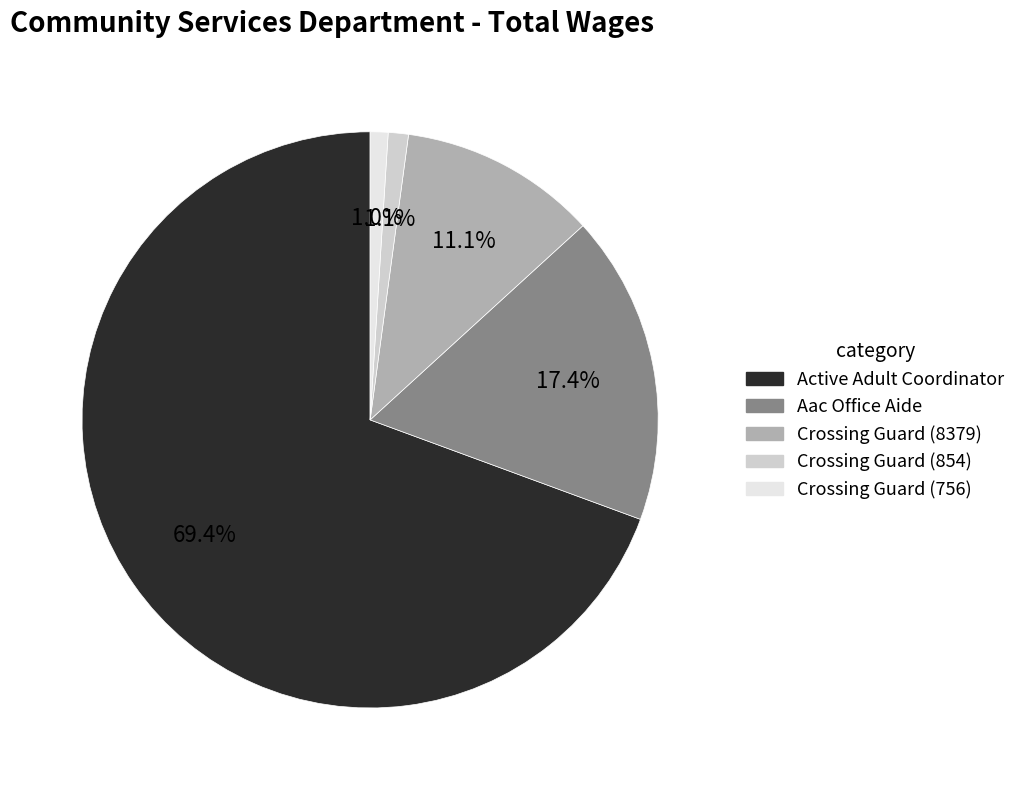

To the nearest percent, what percentage of the pie is Crossing Guard (854)?

1%